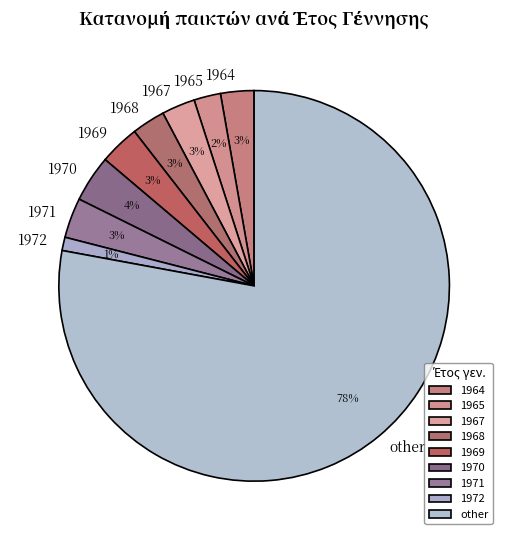

What is the ratio of the value at 1965 to the value at 1972?

2.0